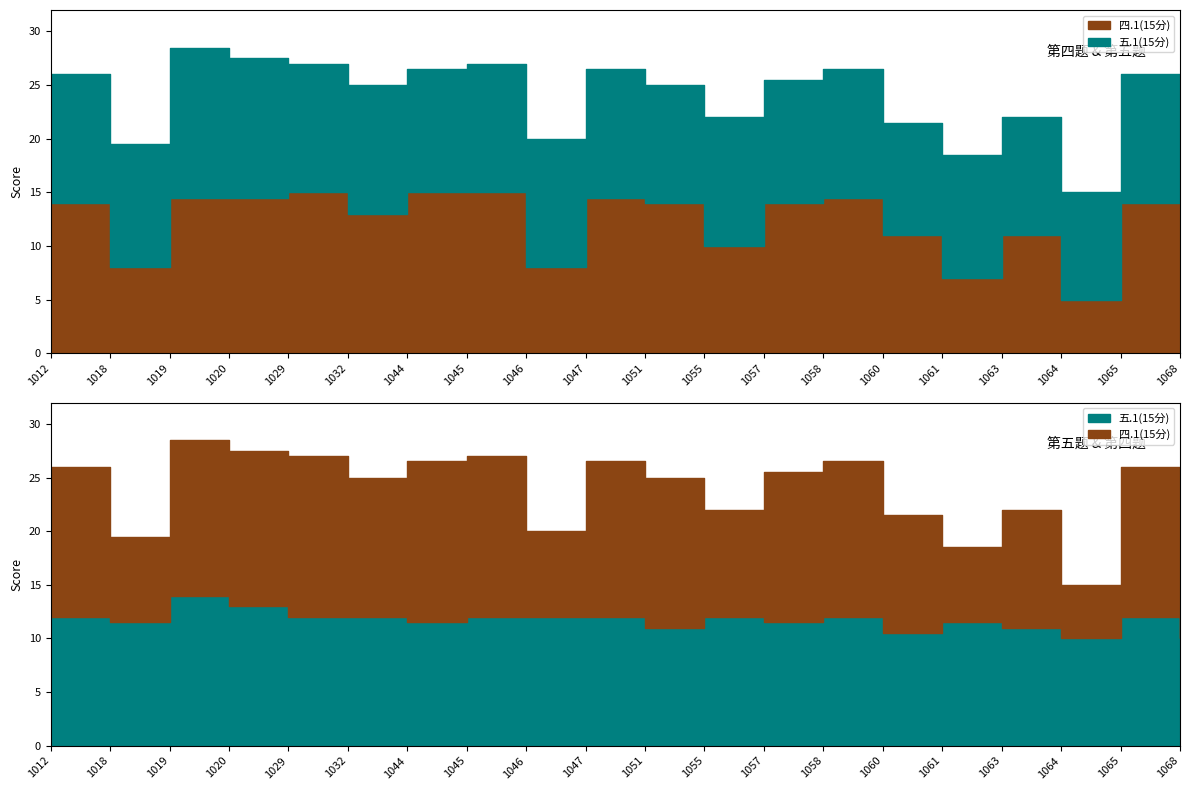

What is the difference between the maximum and minimum values in the 四.1(15分) series?

10.0